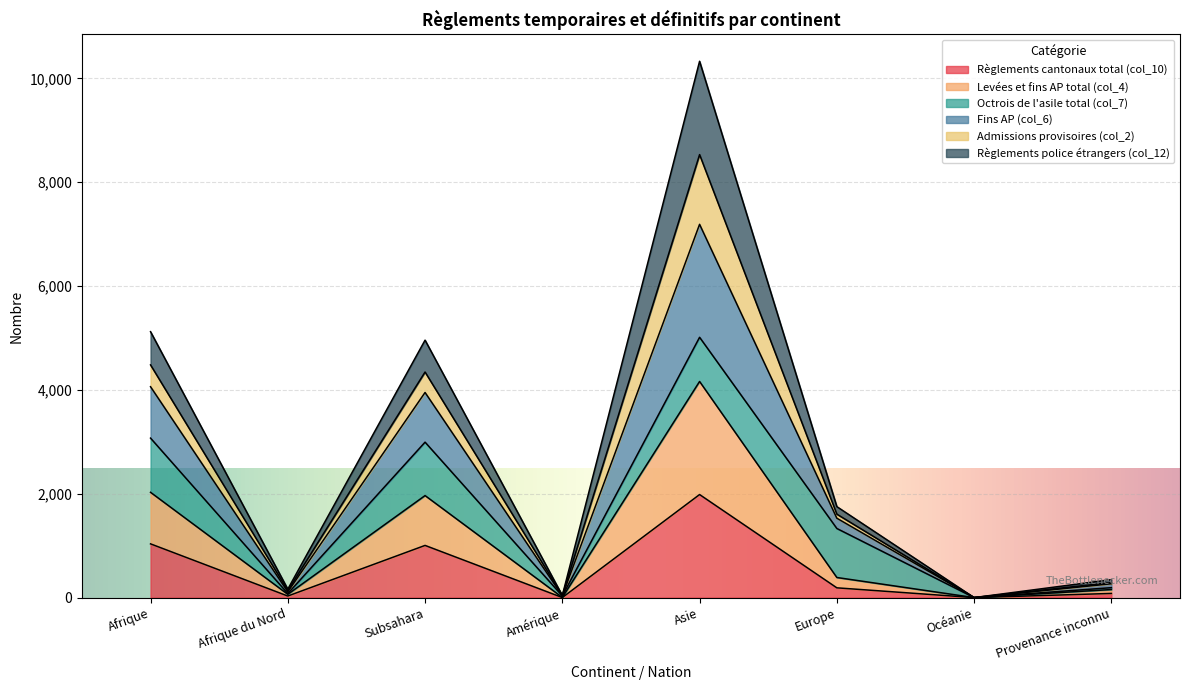

Is it true that Règlements cantonaux total (col_10) equals 1005 at Subsahara?

True